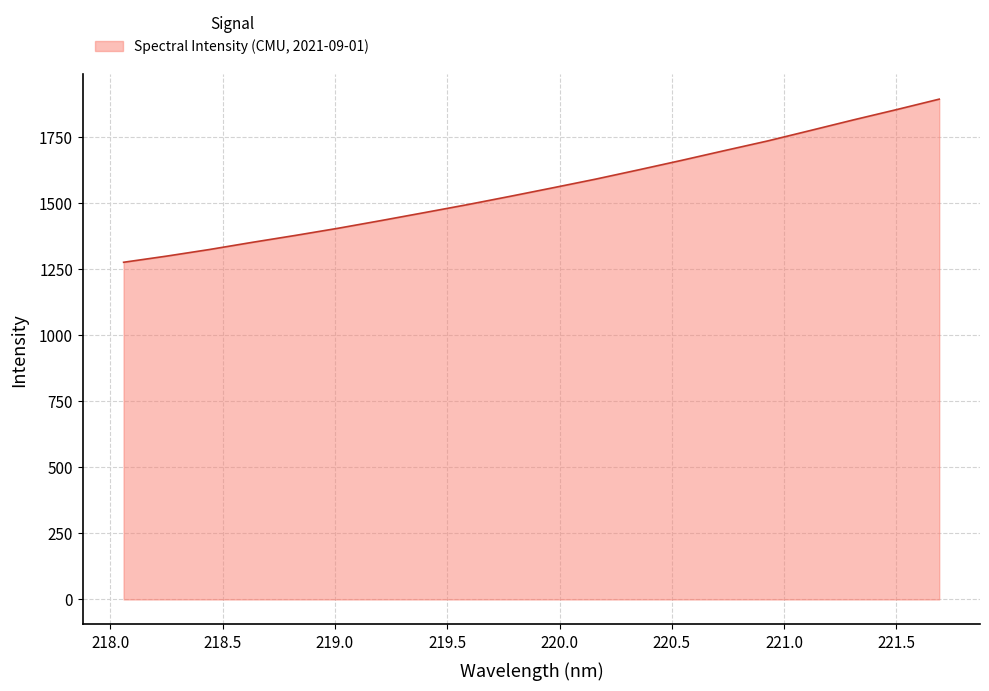

What is the difference between the maximum and minimum values?

617.0